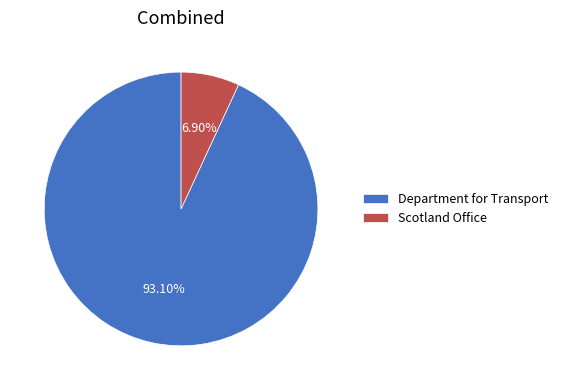

To the nearest percent, what percentage of the pie is Scotland Office?

7%